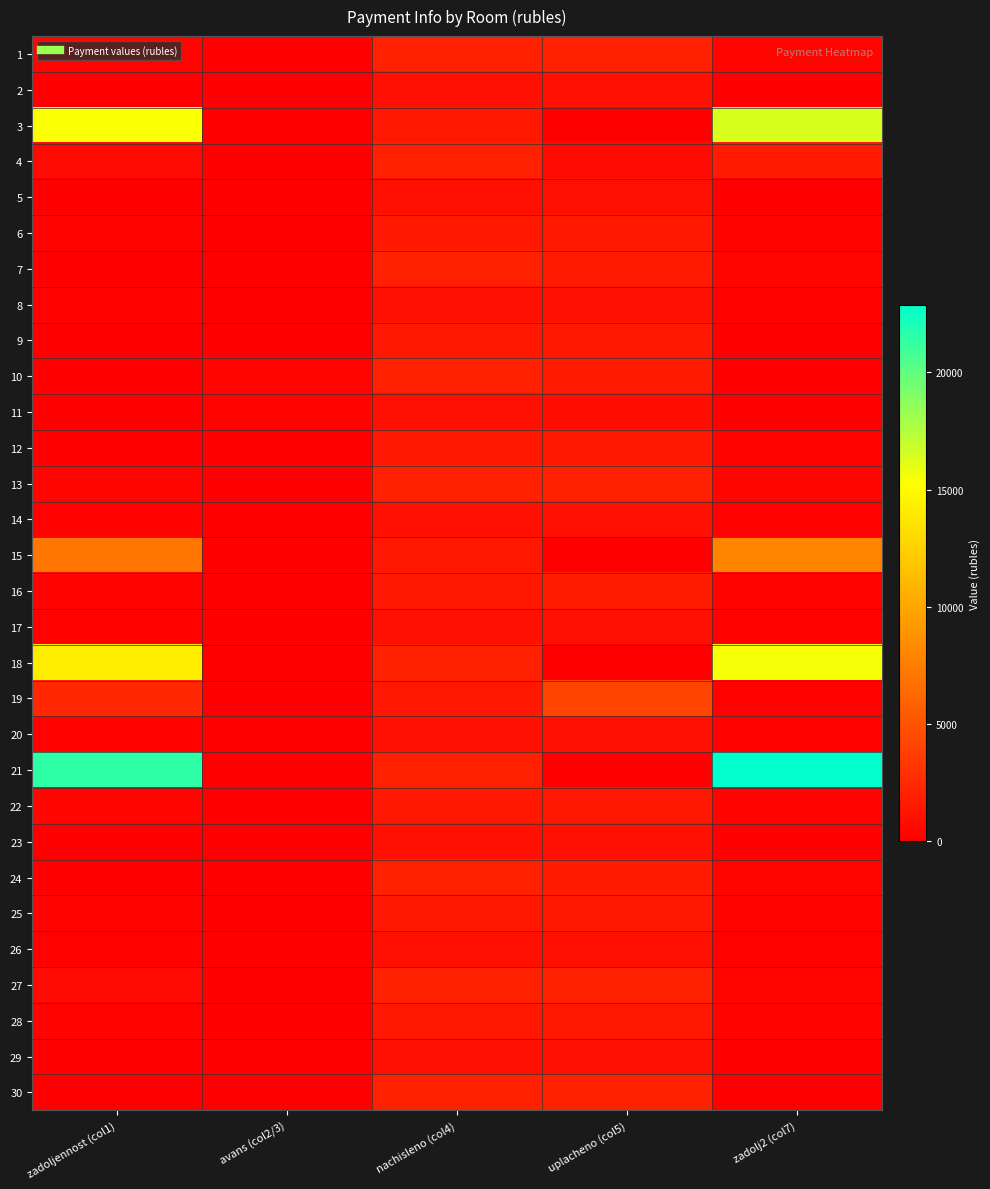

Which category has the highest value across all series?

zadolj2 (col7)